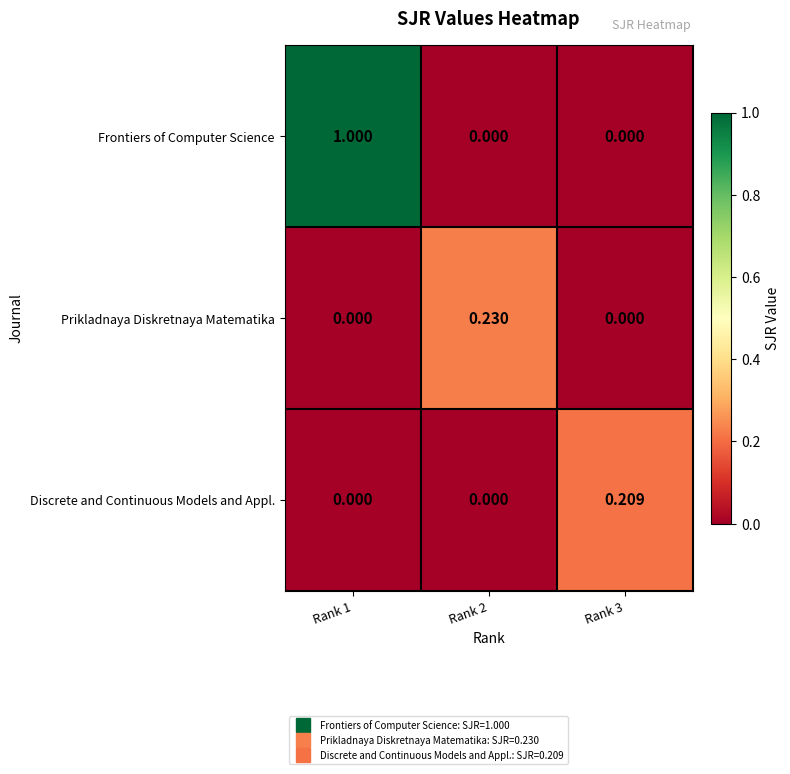

How many series are shown in this chart?

3